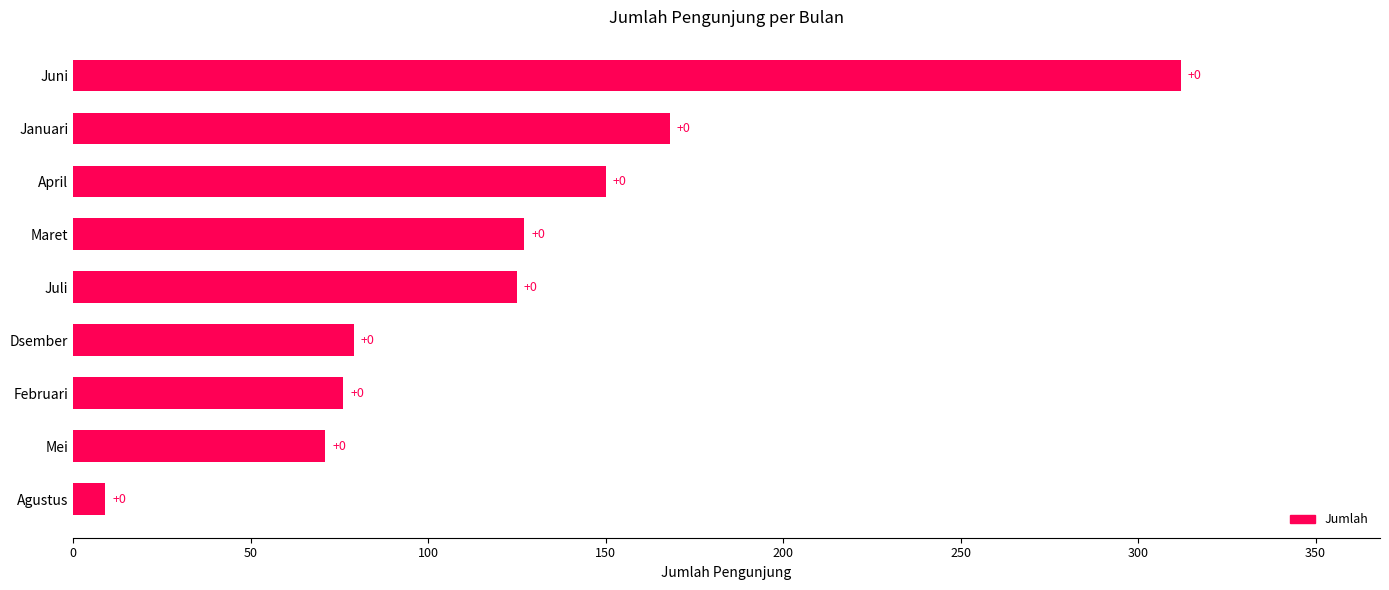

Are the bars horizontal?

Yes